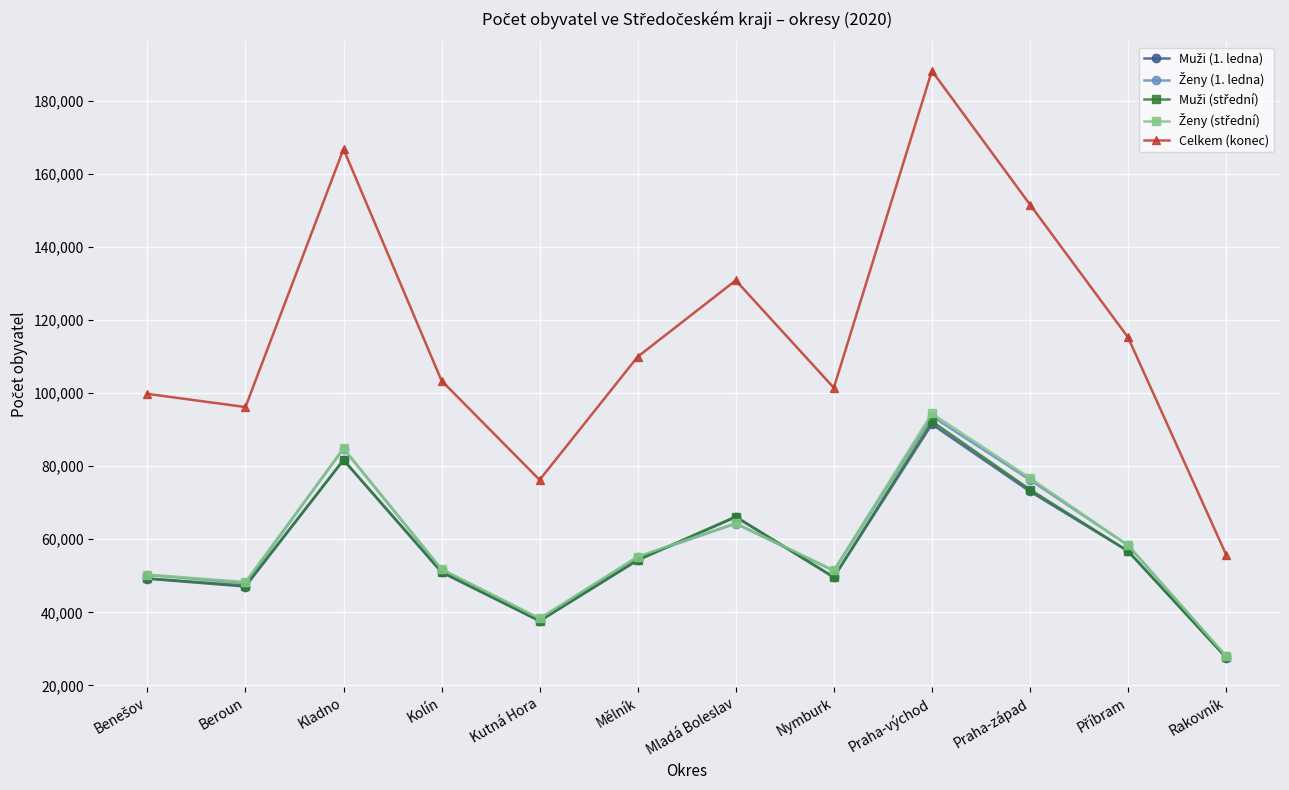

What is the label of the 4th point from the left?

Kolín